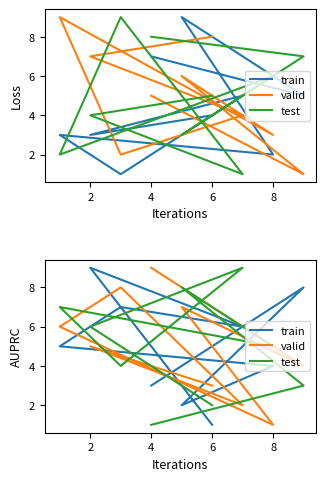

What is the difference between the maximum and minimum values in the train series?

8